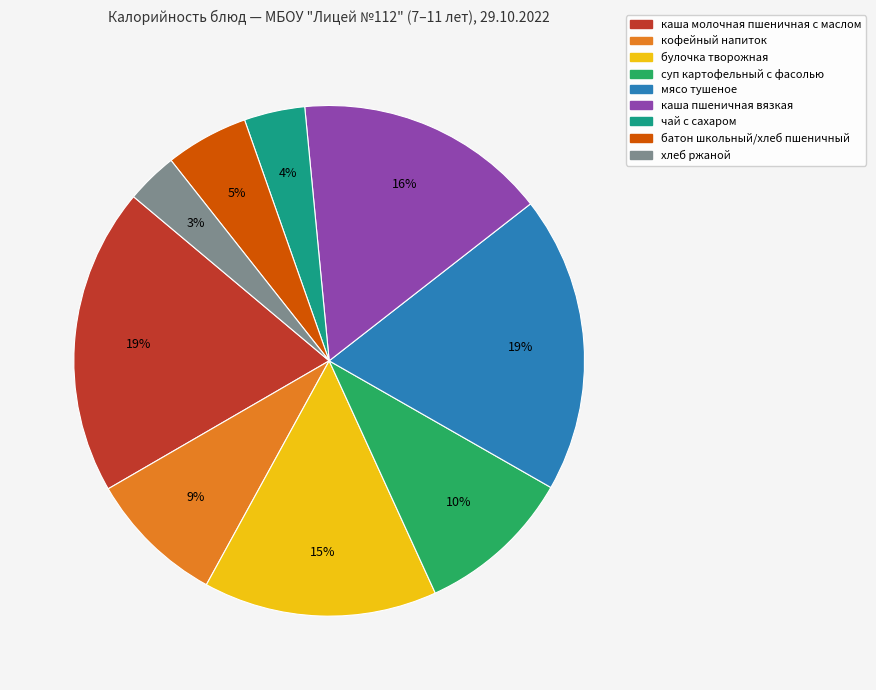

To the nearest percent, what portion does каша молочная пшеничная с маслом represent?

19%